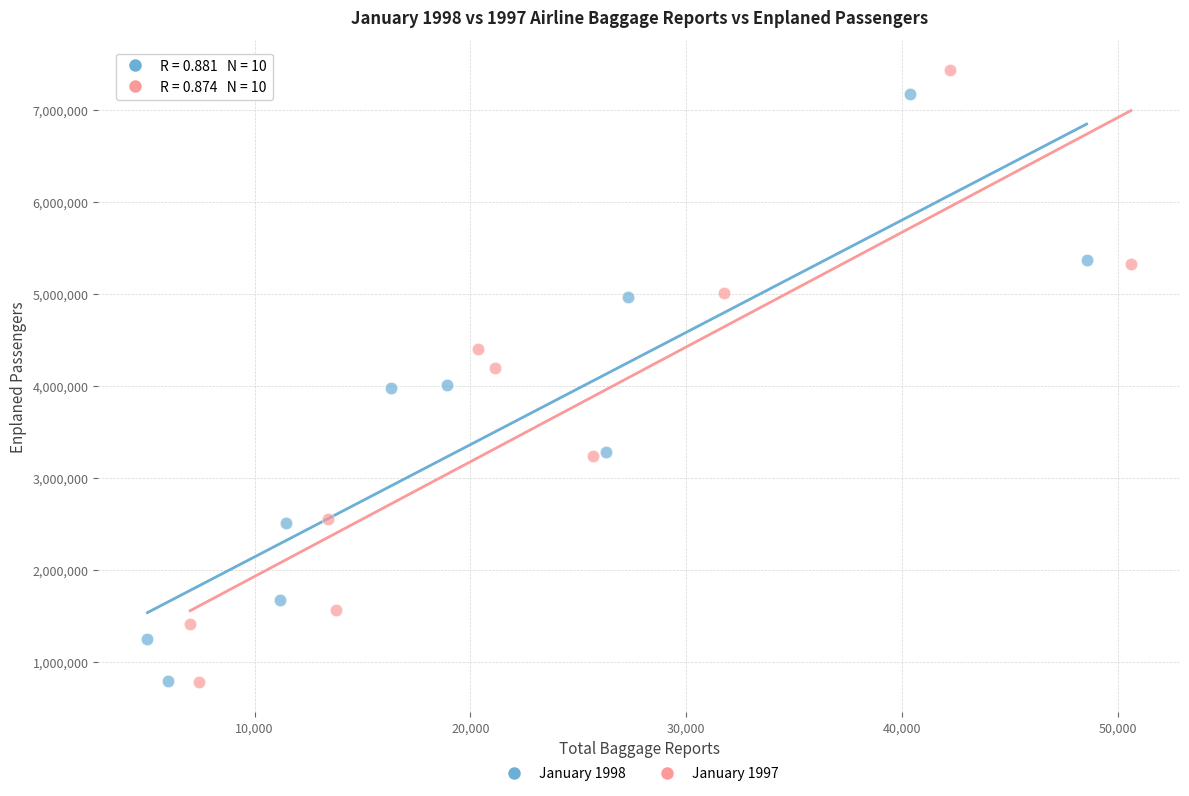

Which series has the widest spread of Y values?

January 1997